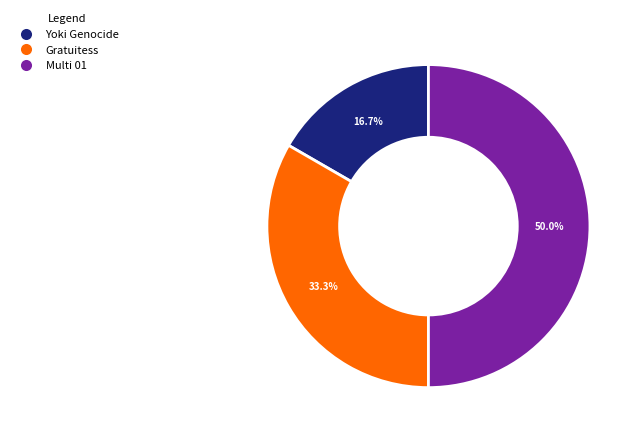

To the nearest percent, what is the difference between the Yoki Genocide and Gratuitess slice percentages?

17%